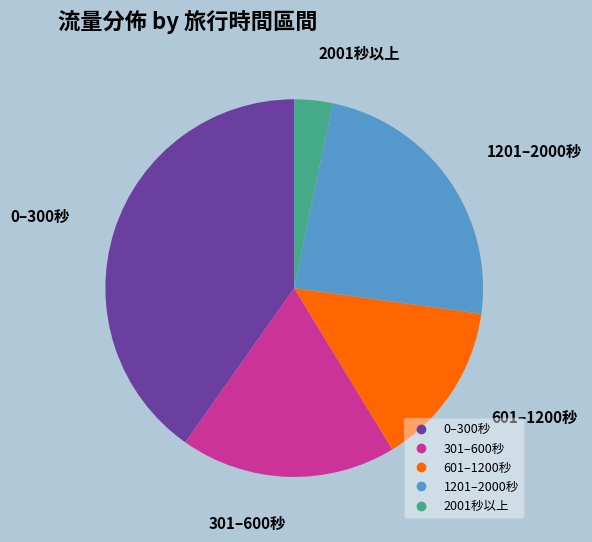

Count the number of slices in the pie.

5